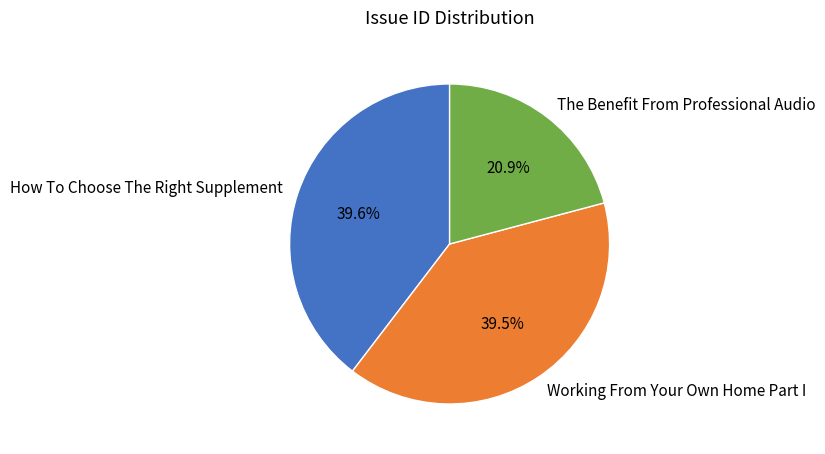

Which slice is the smallest?

The Benefit From Professional Audio